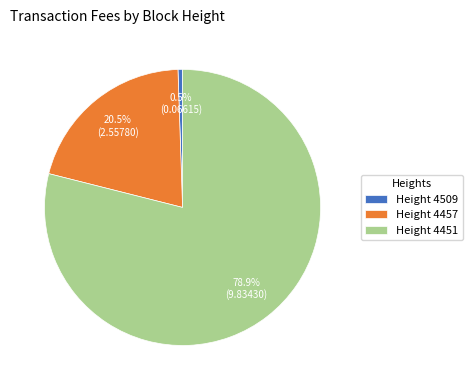

Which has a higher value, Height 4451 or Height 4457?

Height 4451